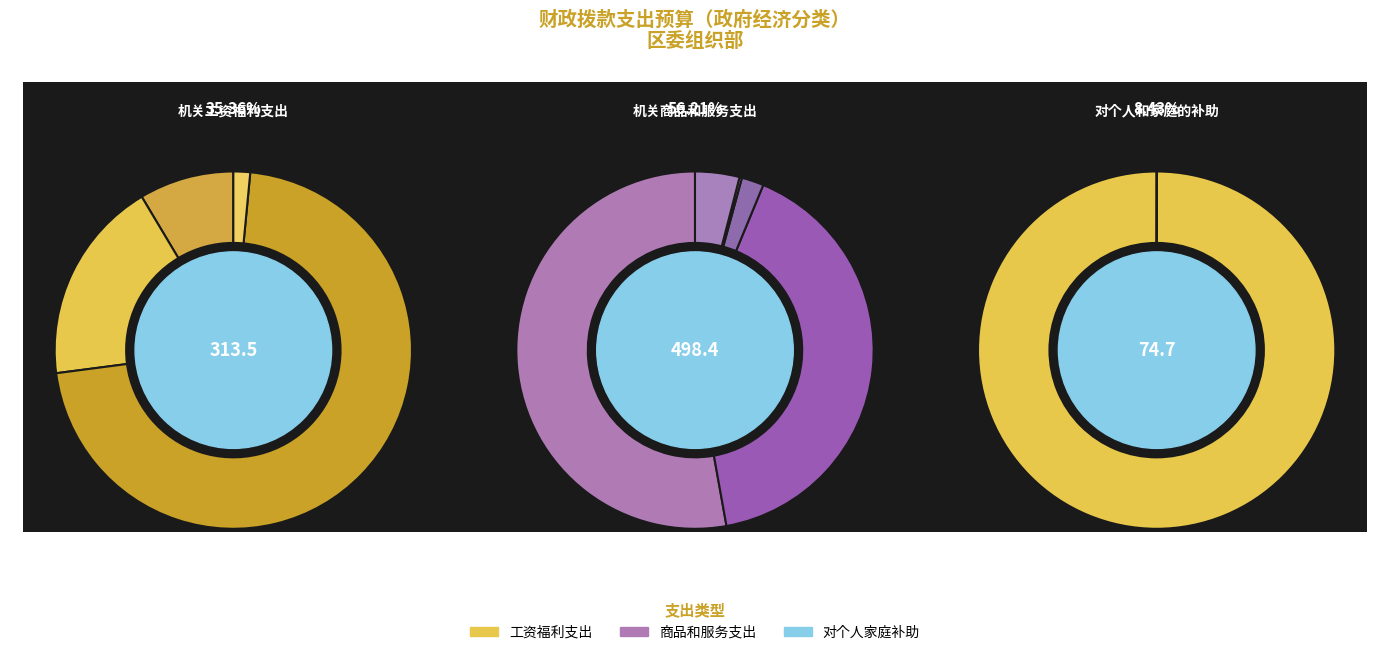

Is it true that 社会保障缴费 is 1% of the pie?

False